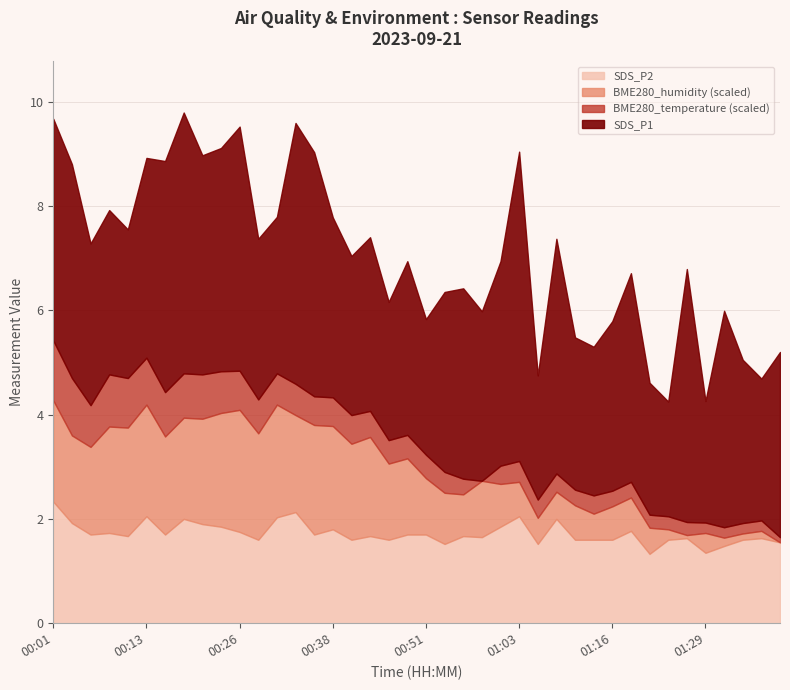

Is the value of BME280_humidity at 00:23 greater than the value of BME280_temperature at 01:31?

Yes